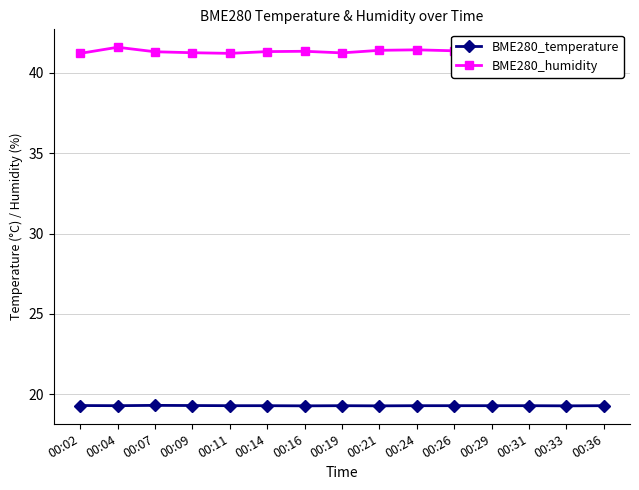

What is the highest value of the BME280_humidity series?

41.6